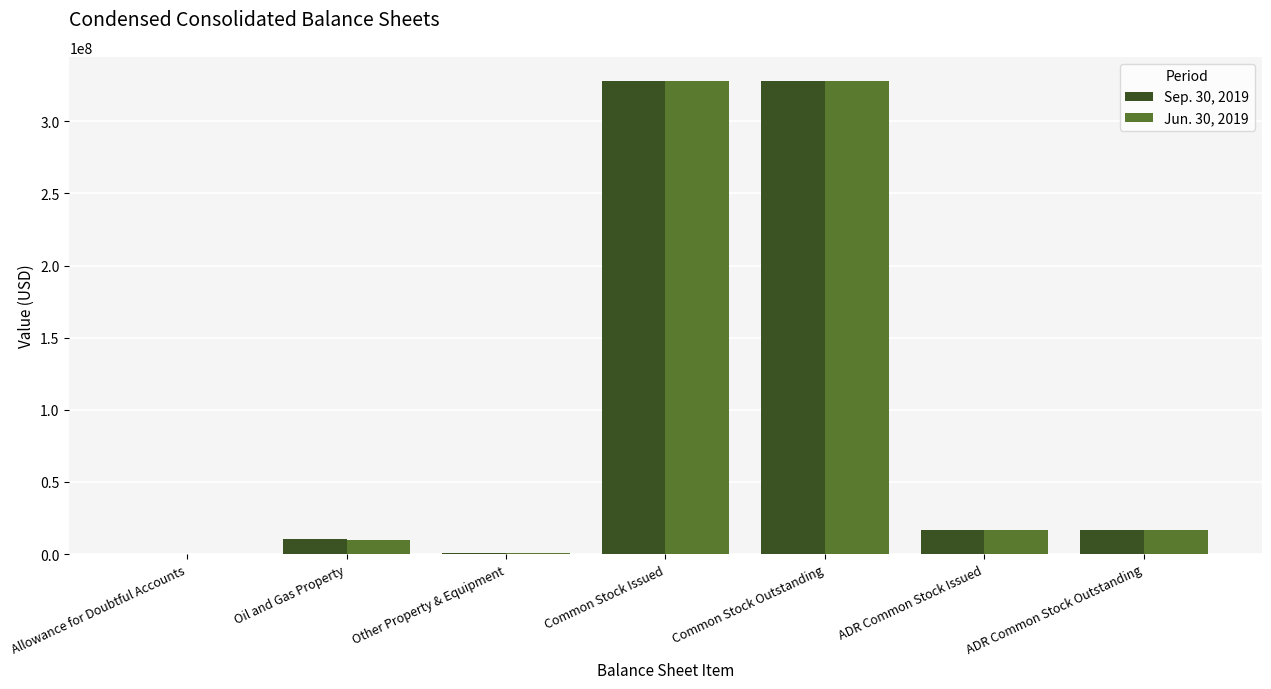

Is the value of Sep. 30, 2019 at Allowance for Doubtful Accounts greater than the value of Jun. 30, 2019 at Common Stock Issued?

No